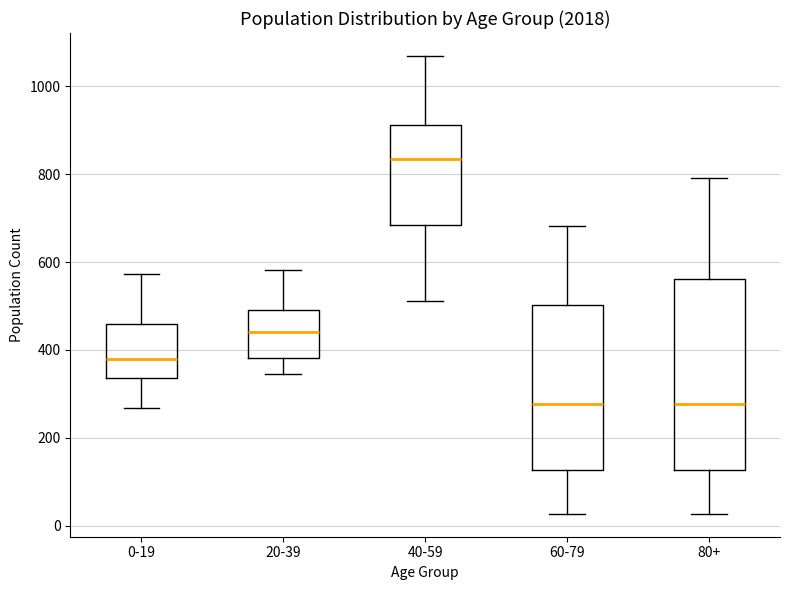

Which box's median line is the highest?

40-59